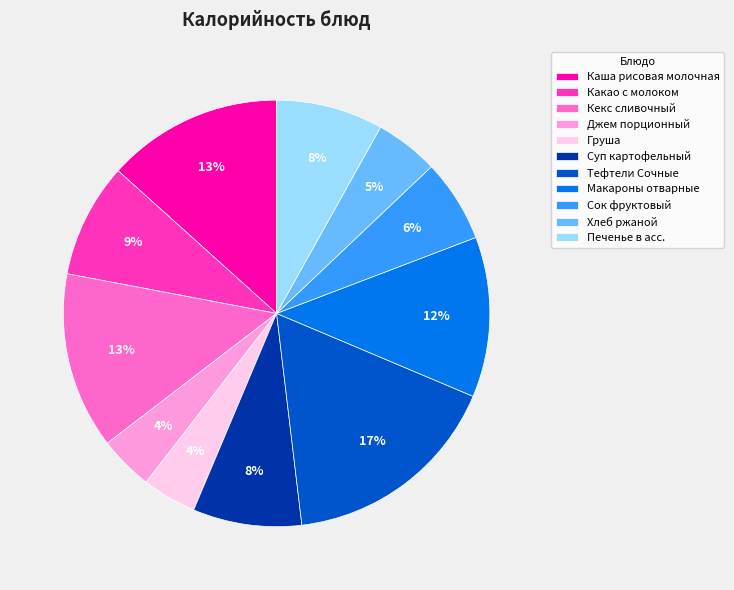

Is it true that Кекс сливочный is 26% of the pie?

False